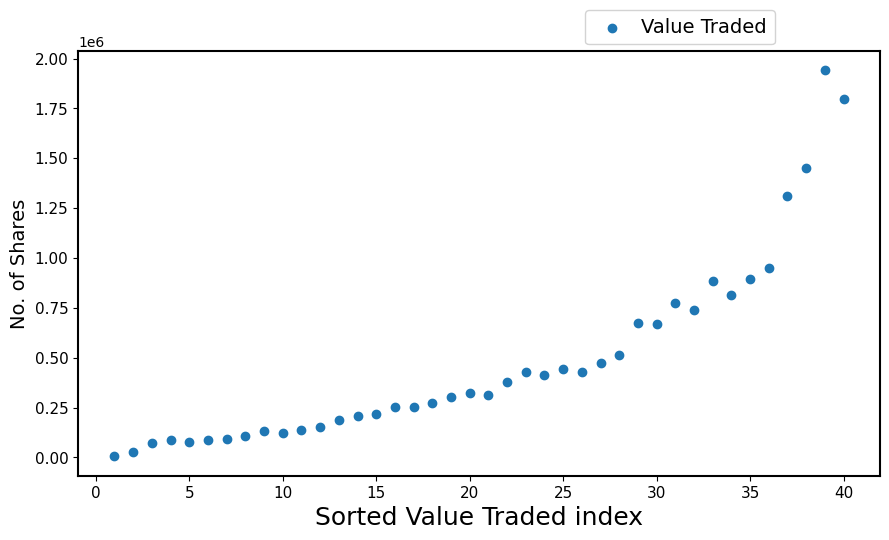

What is the range of X values (max minus min)?

39